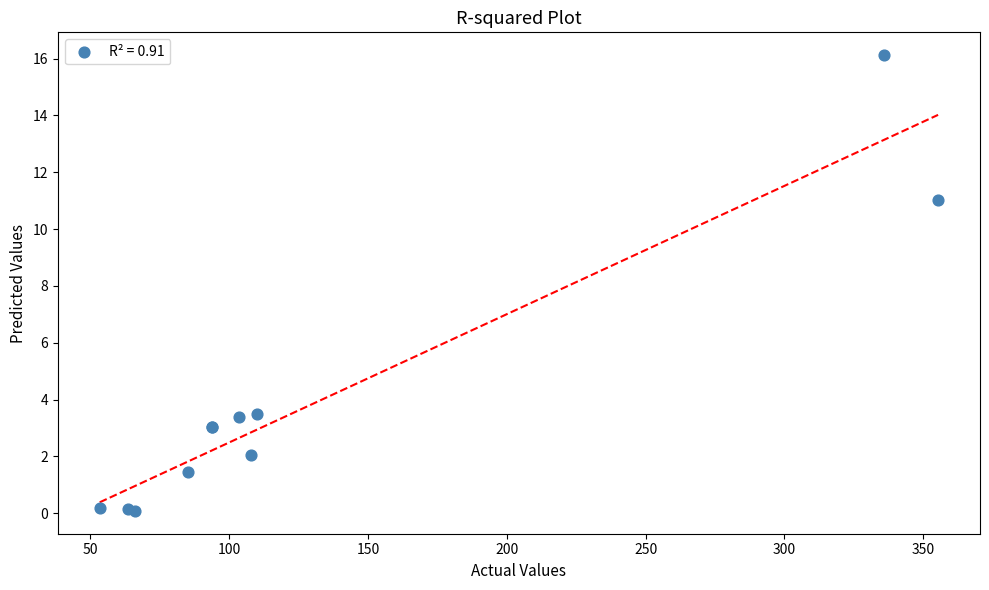

What Y value in the scatter plot is closest to 8?

11.0